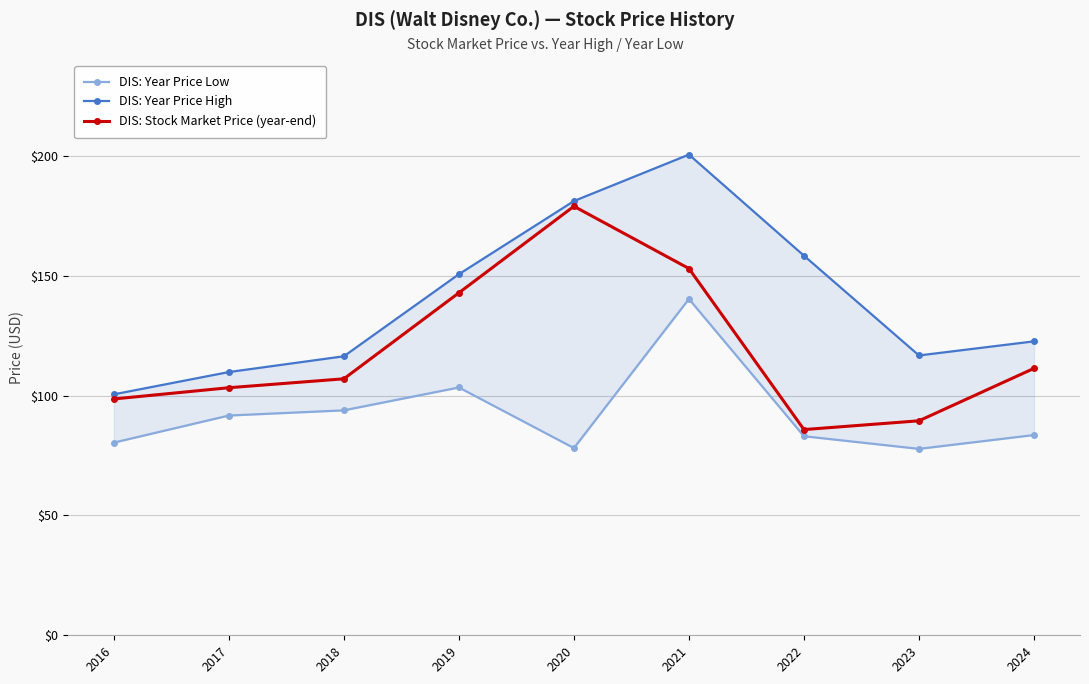

What is the minimum value for DIS: Stock Market Price (year-end)?

85.8